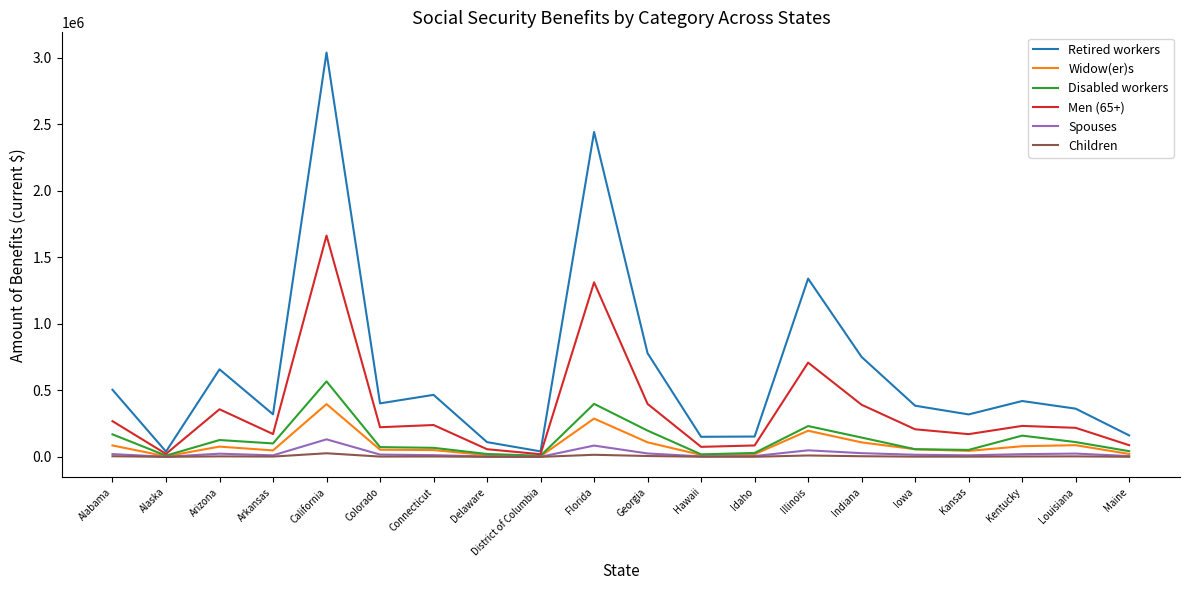

What is the sum of all Men (65+) values?

6922292